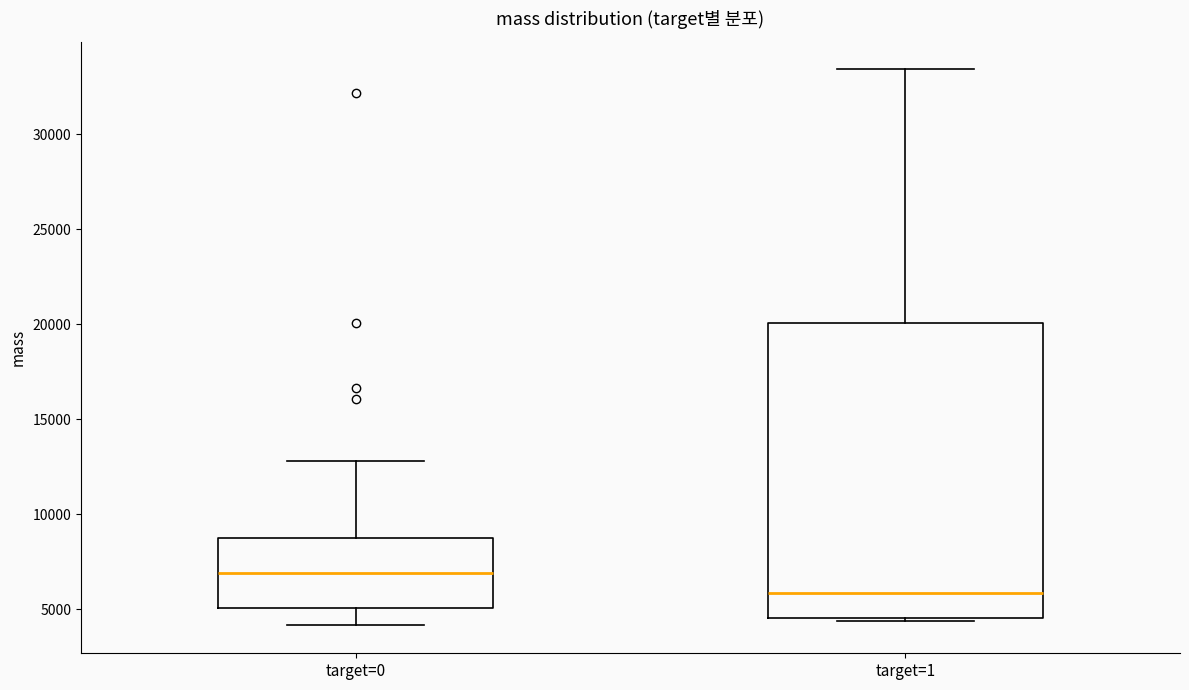

Where does the lower whisker of the box for target=0 end on the y-axis? The values are not printed on the chart, so give them approximately, as read against the axis.

4000